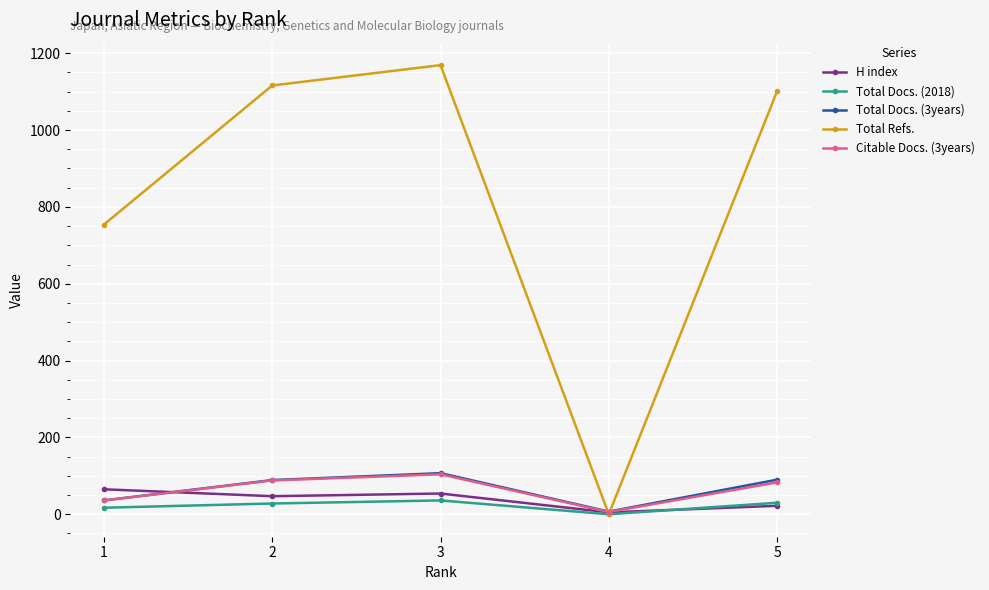

The H index series shows 12 at 3. True or false?

False